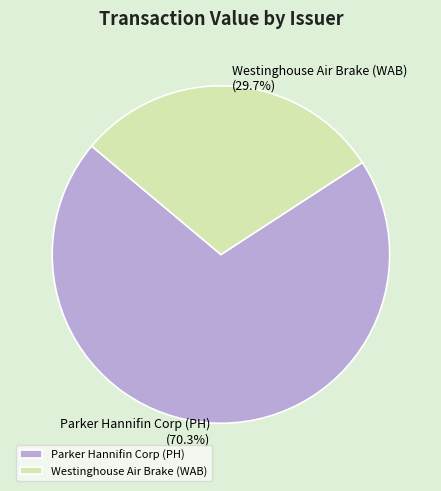

To the nearest percent, what is the difference between the Westinghouse Air Brake (WAB) and Parker Hannifin Corp (PH) slice percentages?

41%